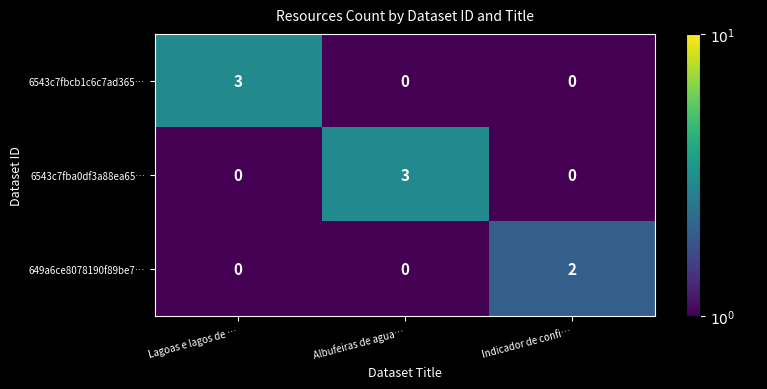

Reading right to left, extract all data points from this chart.

6543c7fbcb1c6c7ad365…: 0	0	3
6543c7fba0df3a88ea65…: 0	3	0
649a6ce8078190f89be7…: 2	0	0